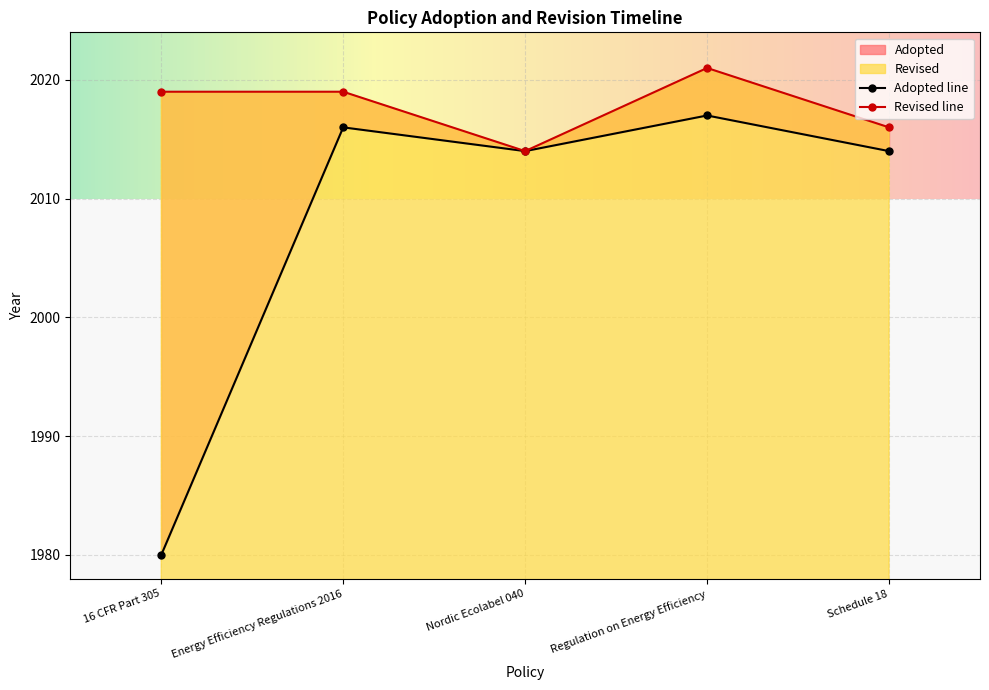

Does the chart display data point markers on the line(s)?

Yes